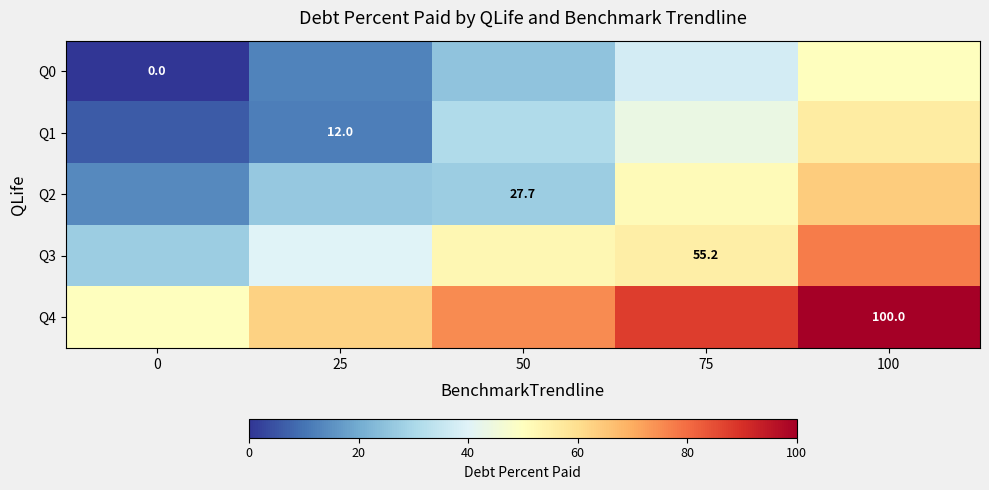

At how many categories does at least one series exceed 10?

5